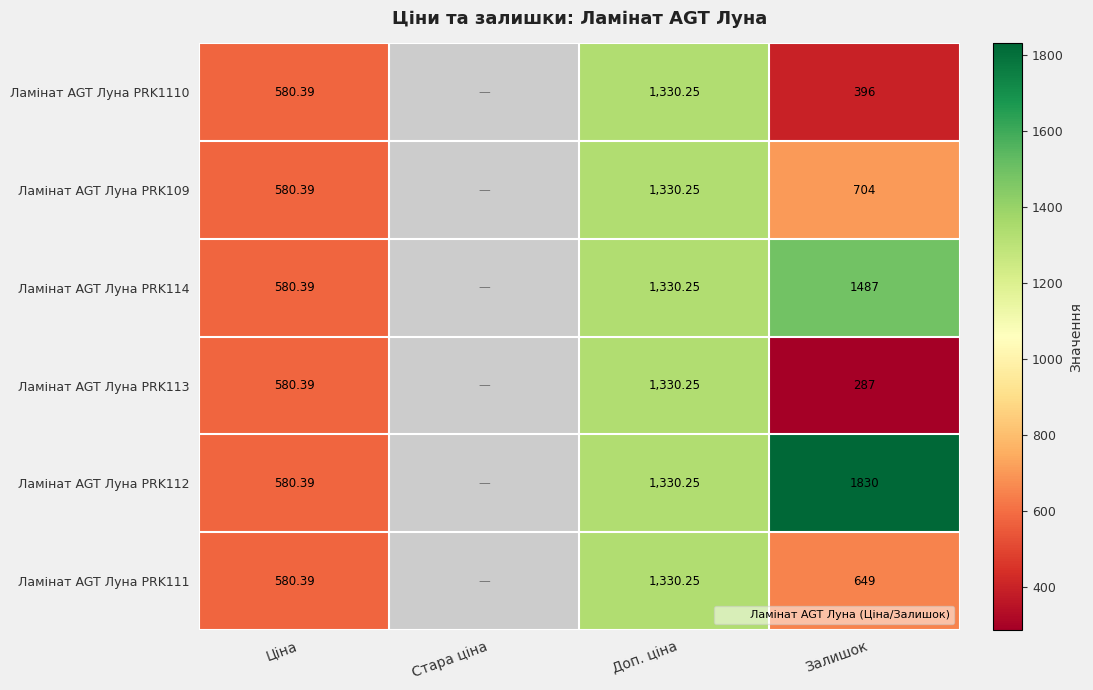

Is the value of Ламінат AGT Луна PRK113 at Стара ціна greater than the value of Ламінат AGT Луна PRK111 at Залишок?

No